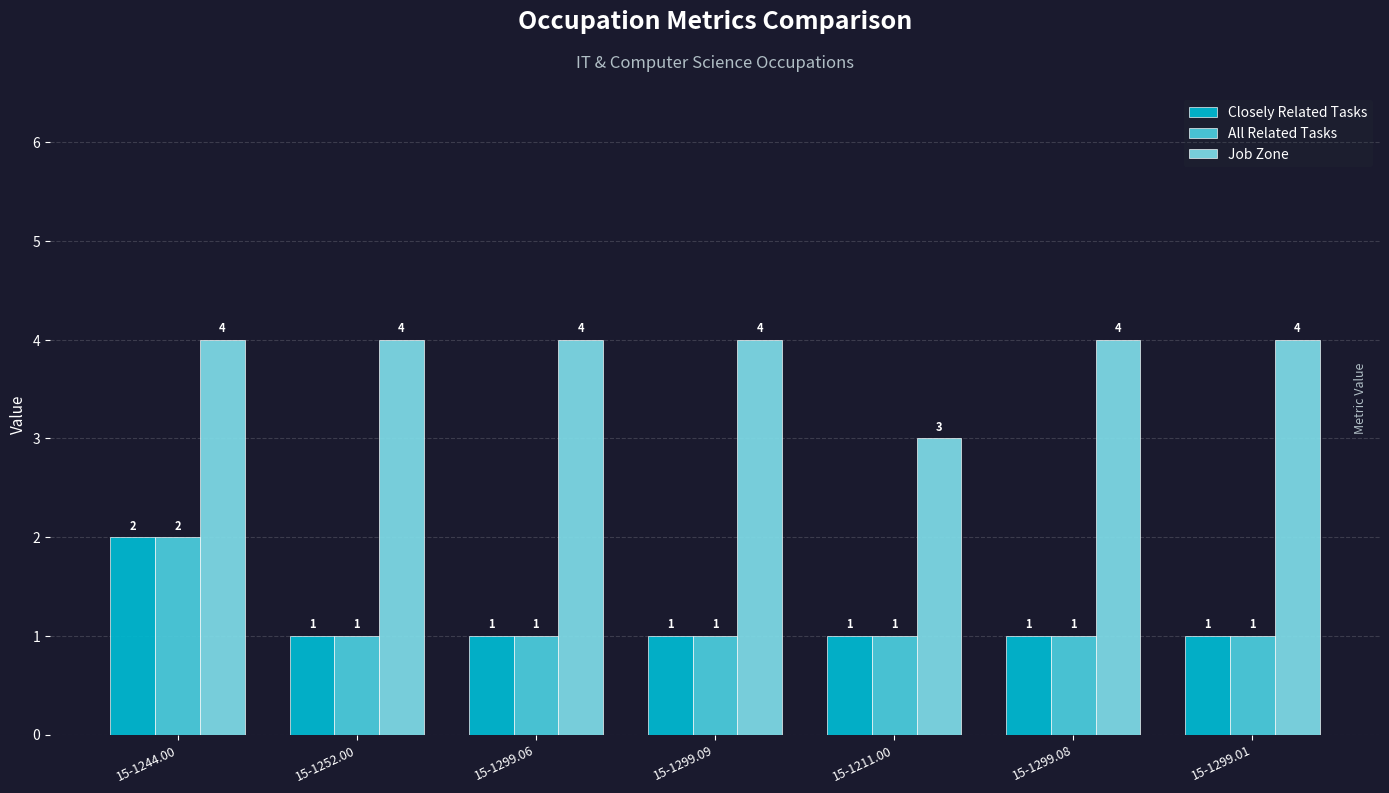

Which category has the highest value in the All Related Tasks series?

15-1244.00